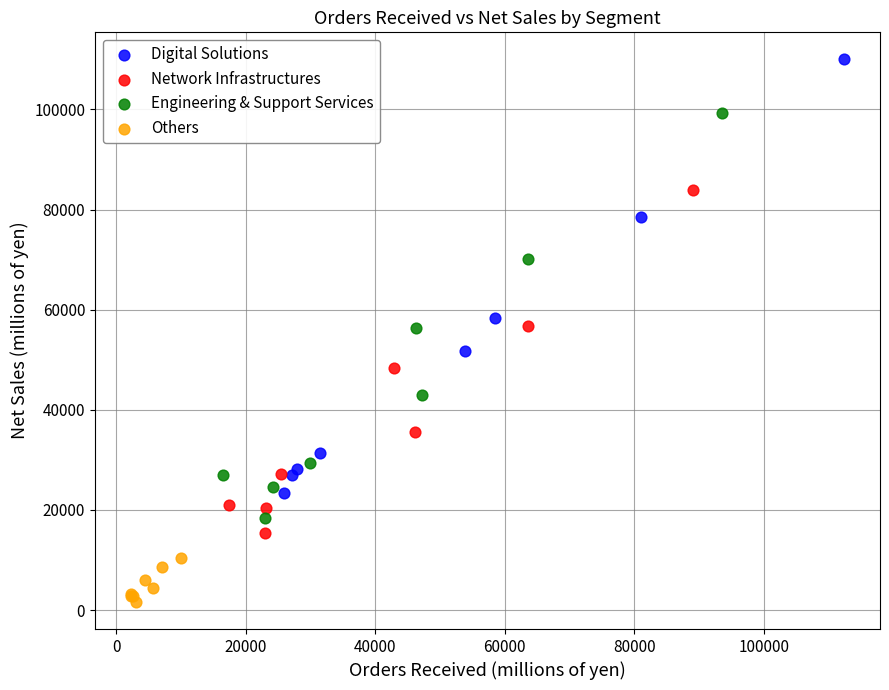

Which series has the widest spread of Y values?

Digital Solutions